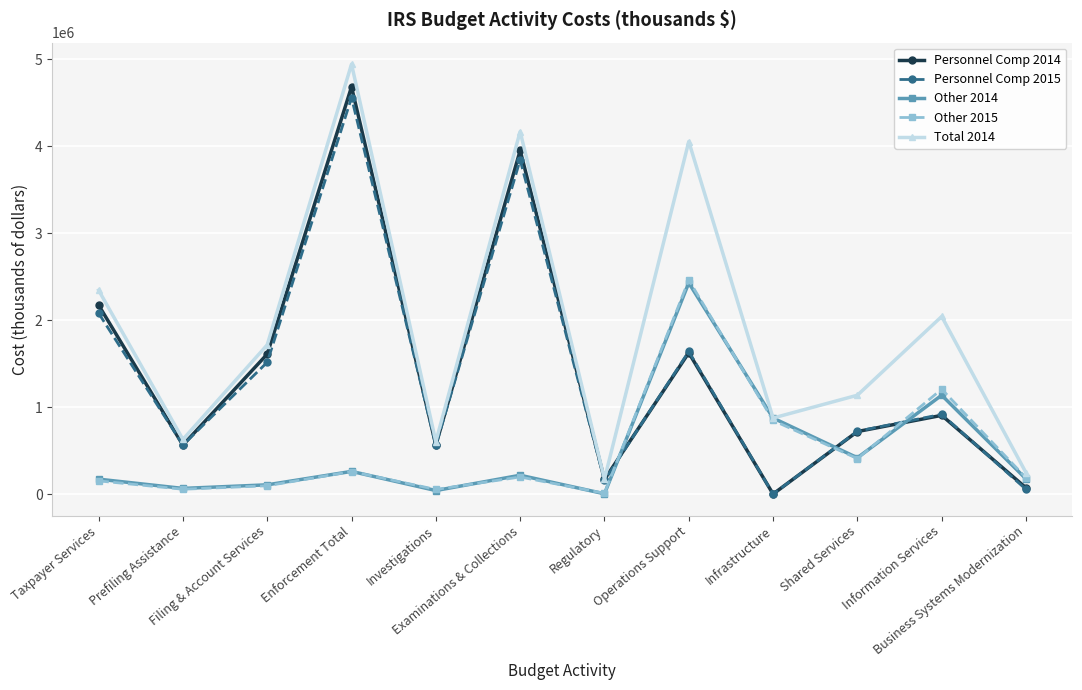

True or false: Other 2014 has more than 2 points higher than both neighbors.

True